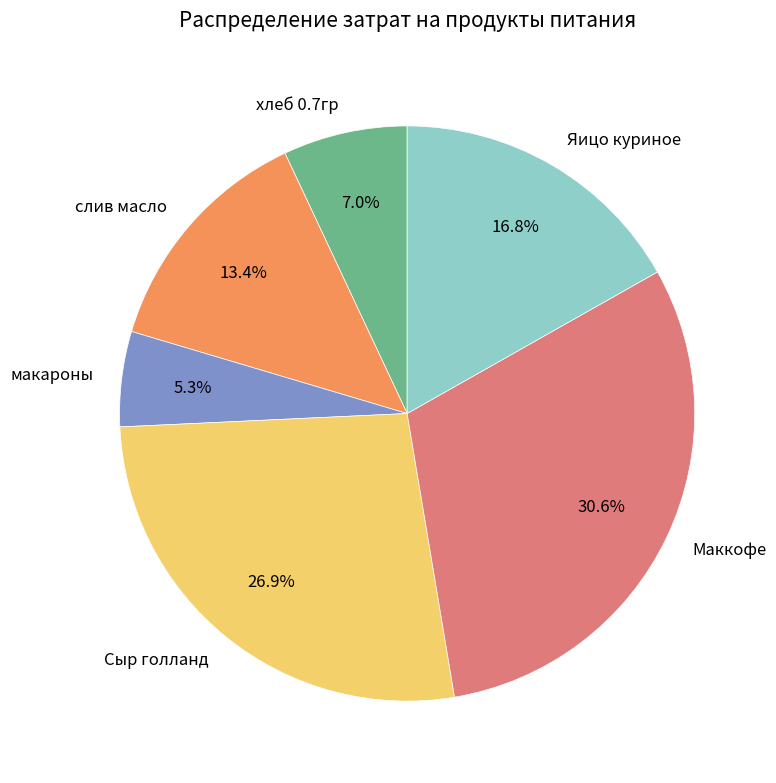

Approximately how many times larger is the value at хлеб 0.7гр compared to макароны?

1.3